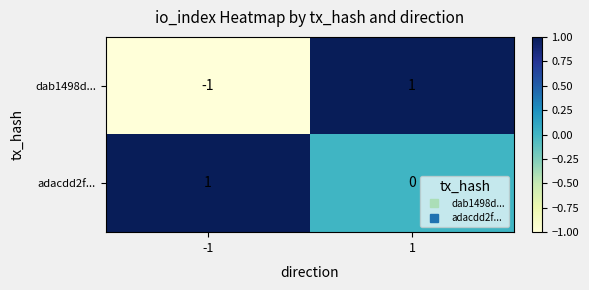

Is the value of dab1498d... at -1 greater than the value of adacdd2f... at -1?

No